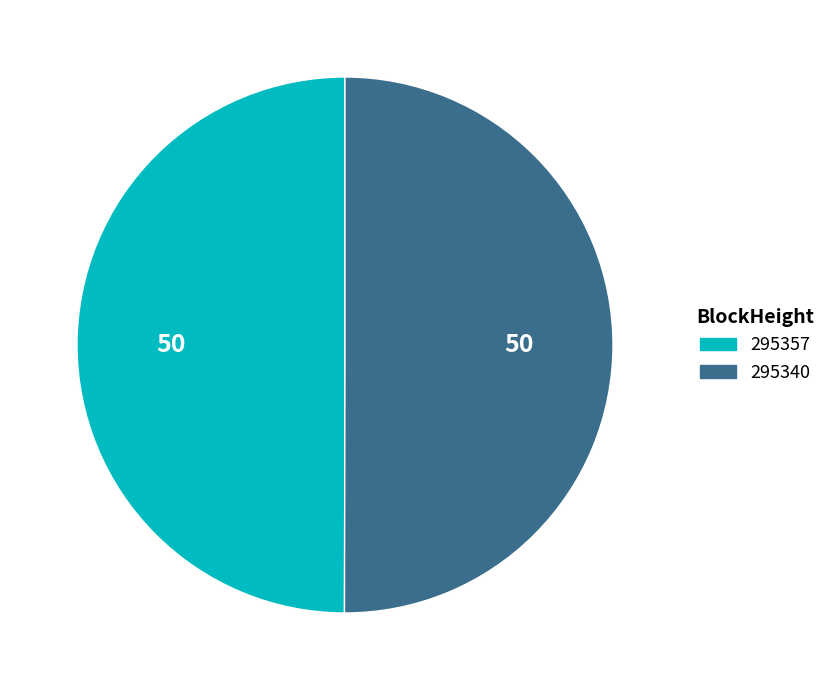

Count the number of slices in the pie.

2